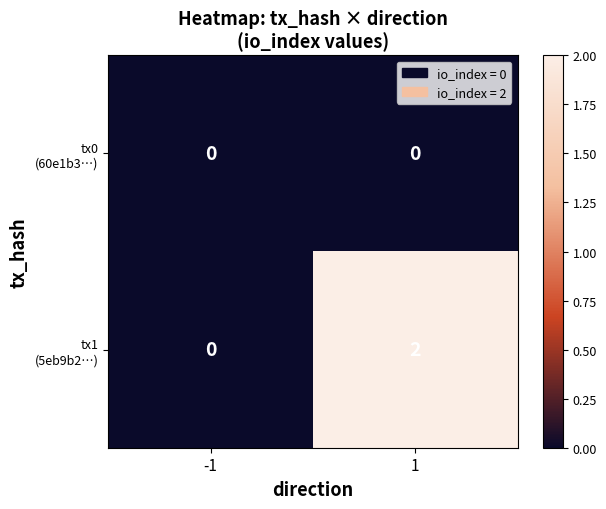

What is the total value across all series at 1?

2